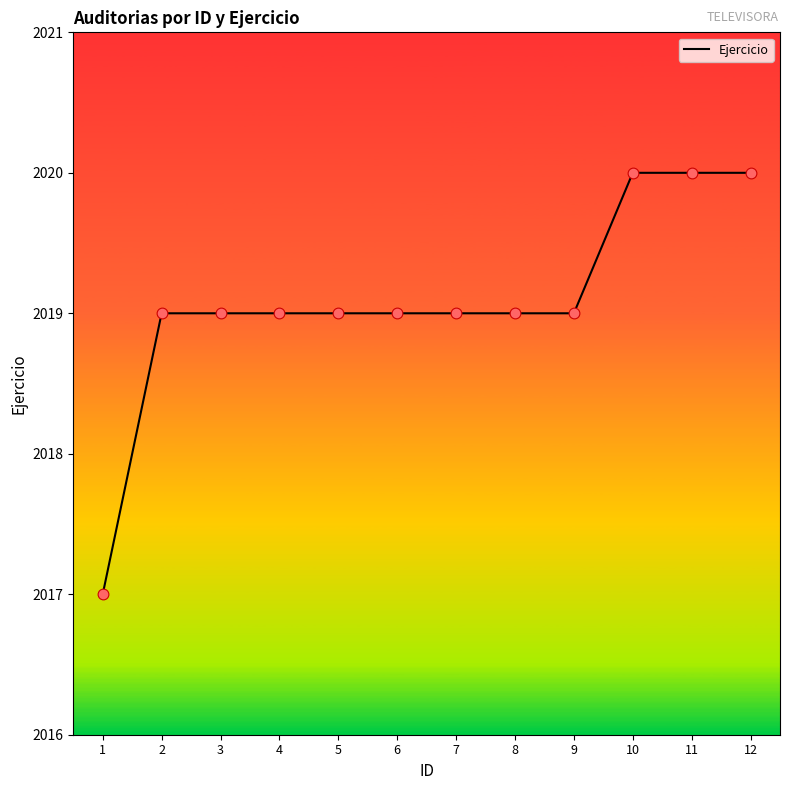

What is the ratio of the value at 7 to the value at 3?

1.0